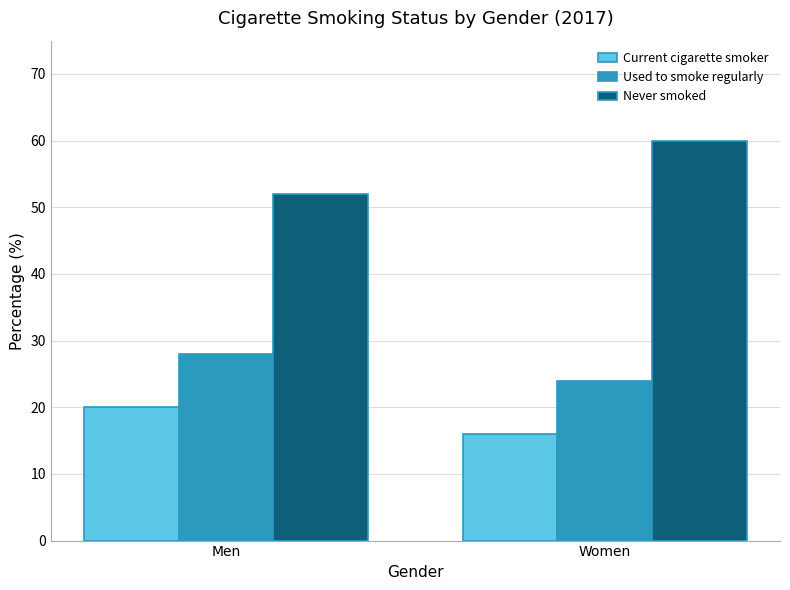

What is the sum of the Never smoked values at Men and Women?

112